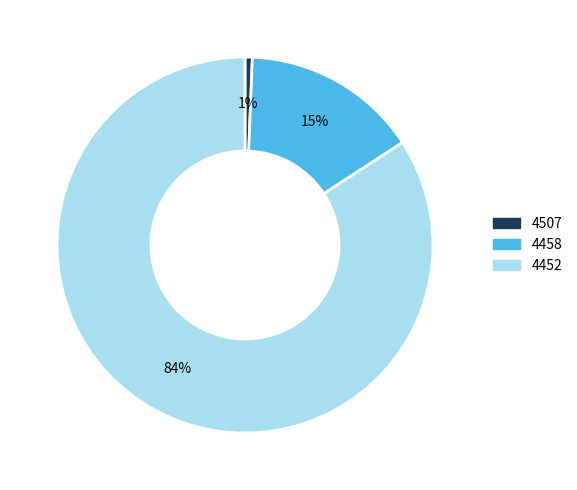

How many segments does this pie chart have?

3